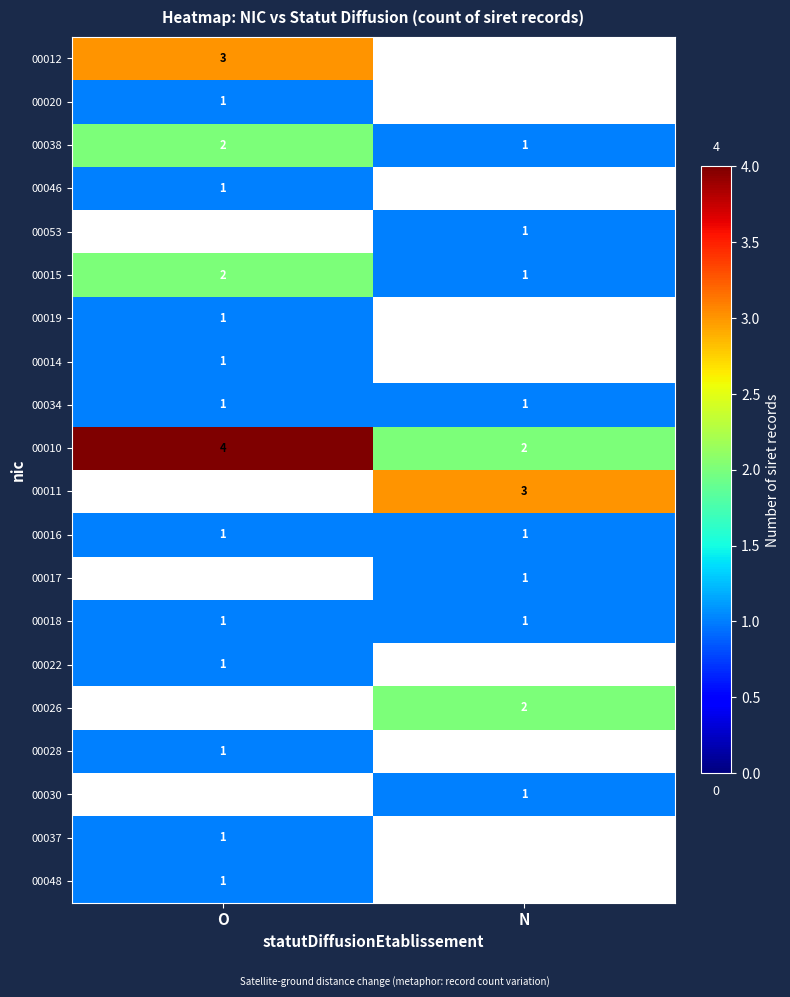

What is the spread (max minus min) of values at O?

4